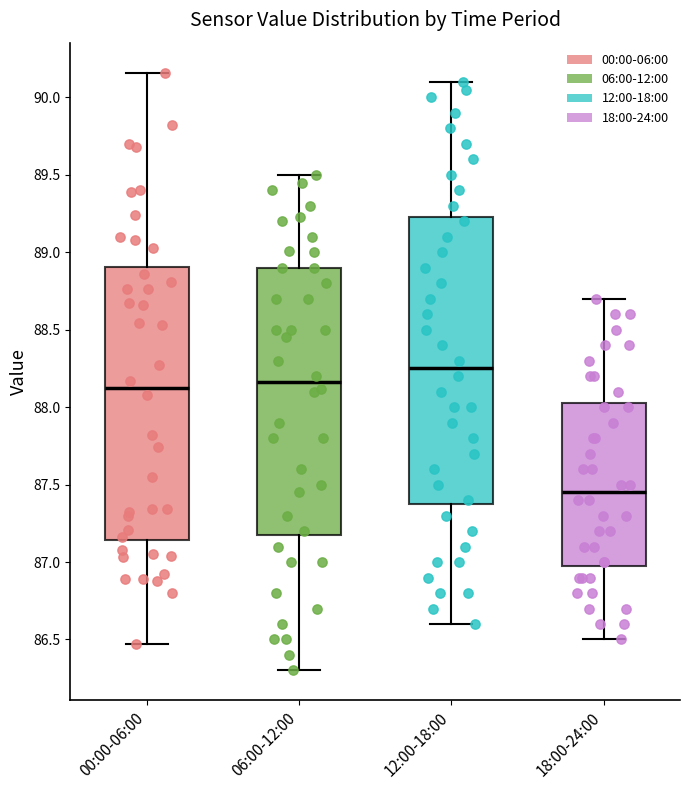

Where is the upper edge of the box for 12:00-18:00 on the y-axis? The values are not printed on the chart, so give them approximately, as read against the axis.

89.25